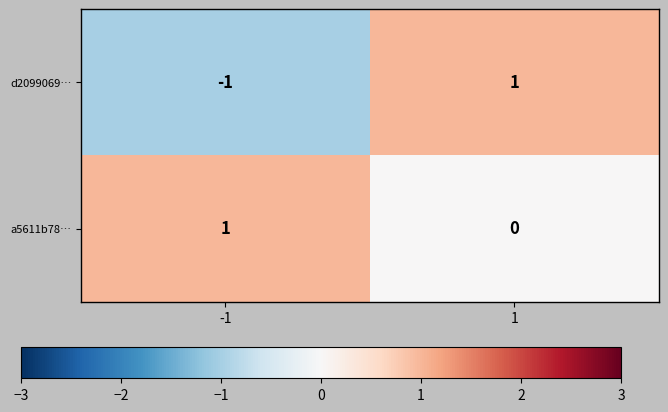

List the labels in order of d2099069… value, smallest first.

-1, 1